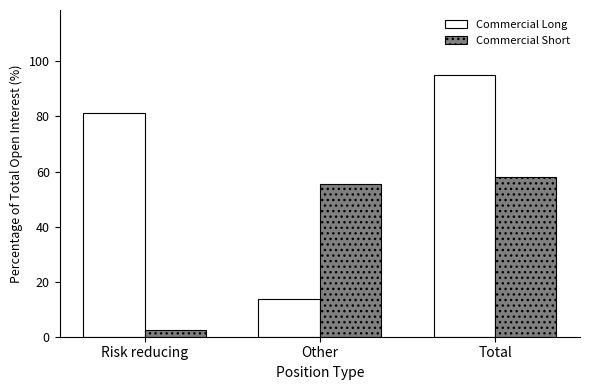

Reading right to left, list all the values displayed in this chart.

Commercial Long: 95.0	13.8	81.1
Commercial Short: 58.2	55.6	2.6